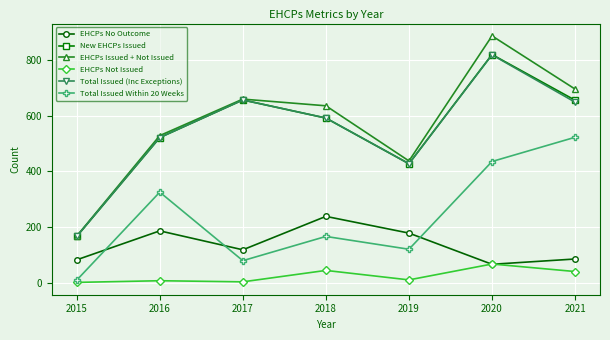

At which category does EHCPs No Outcome reach its first local peak?

2016